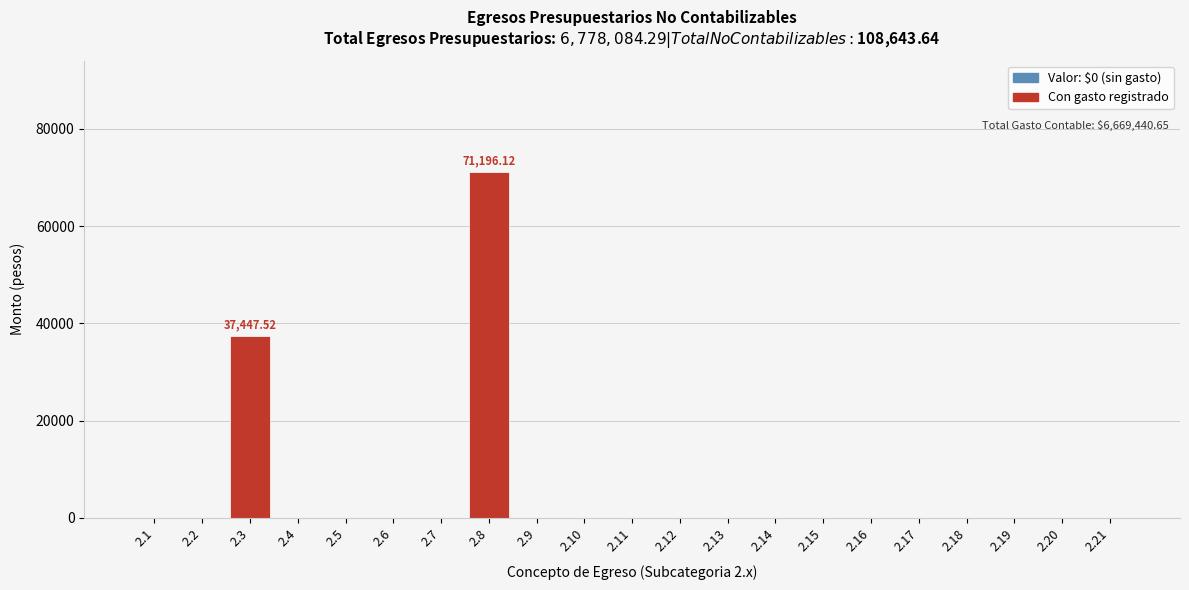

What is the sum of all values?

108643.6